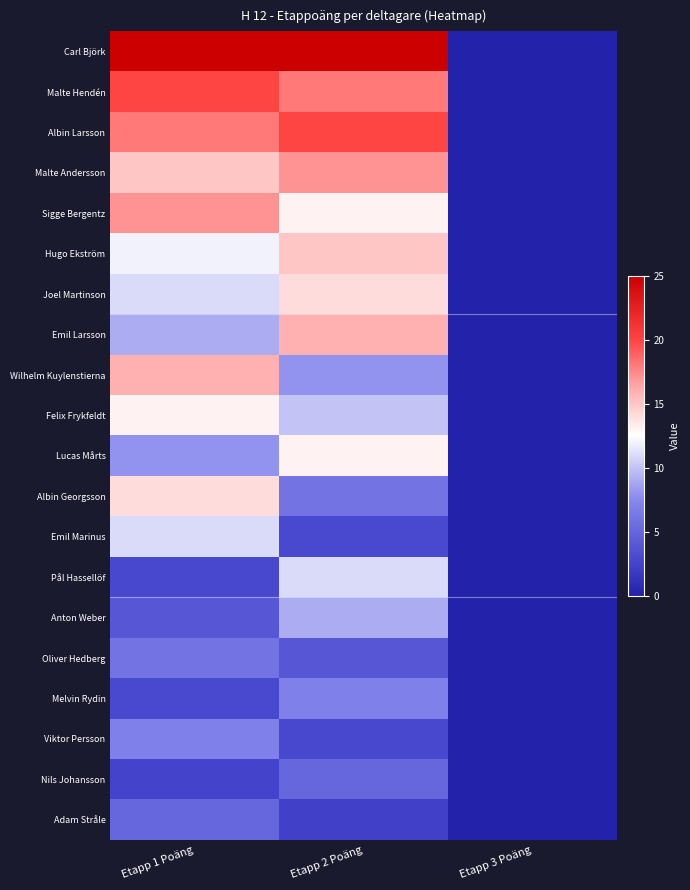

At which category is the sum across all series the highest?

Etapp 1 Poäng